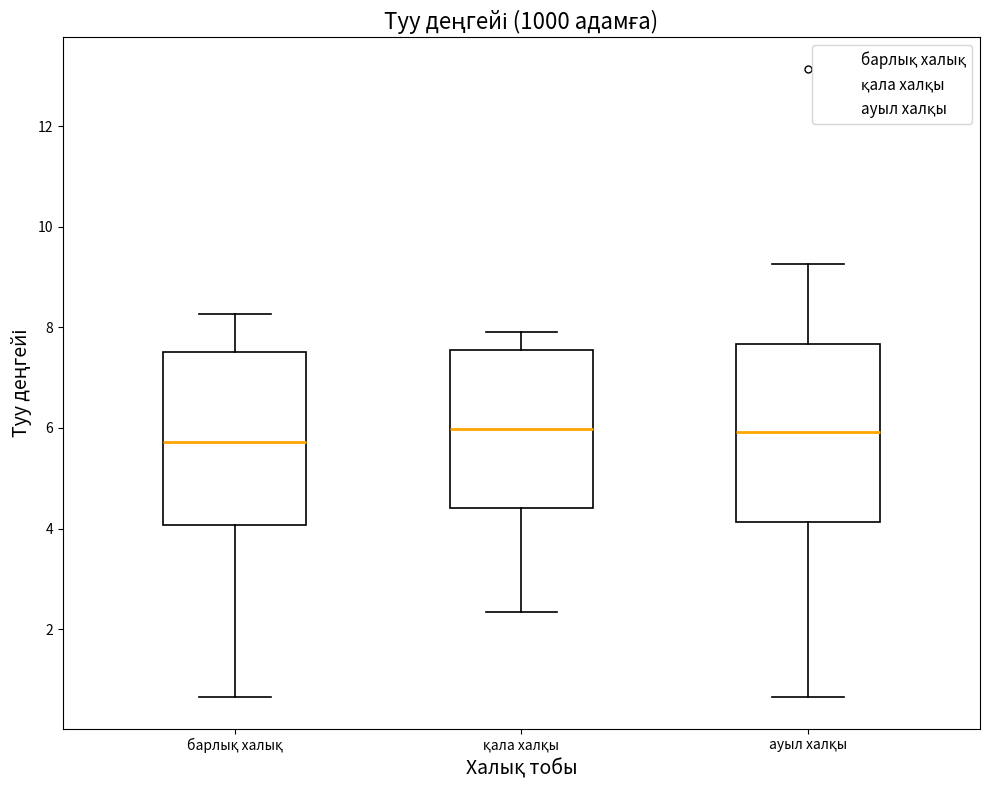

Reading left to right, read every box against the y-axis: the position of its median line, the range the box covers, and the ends of its whiskers. The values are not printed on the chart, so give them approximately, as read against the axis.

барлық халық: median 5.8, box 4.0 to 7.6, whiskers 0.6 to 8.2
қала халқы: median 6.0, box 4.4 to 7.6, whiskers 2.4 to 8.0
ауыл халқы: median 6.0, box 4.2 to 7.6, whiskers 0.6 to 9.2